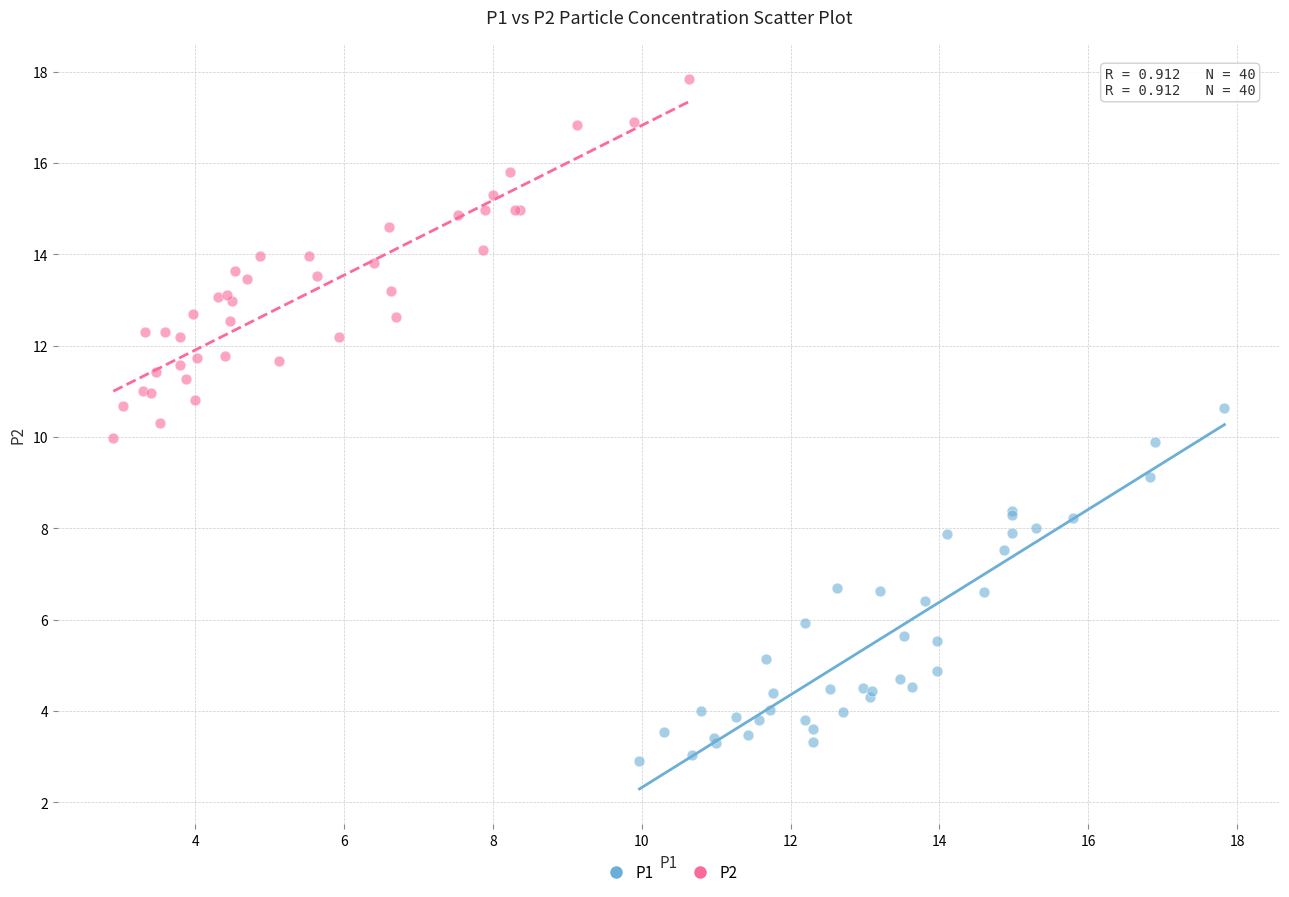

Which series contains the lowest Y value?

P1